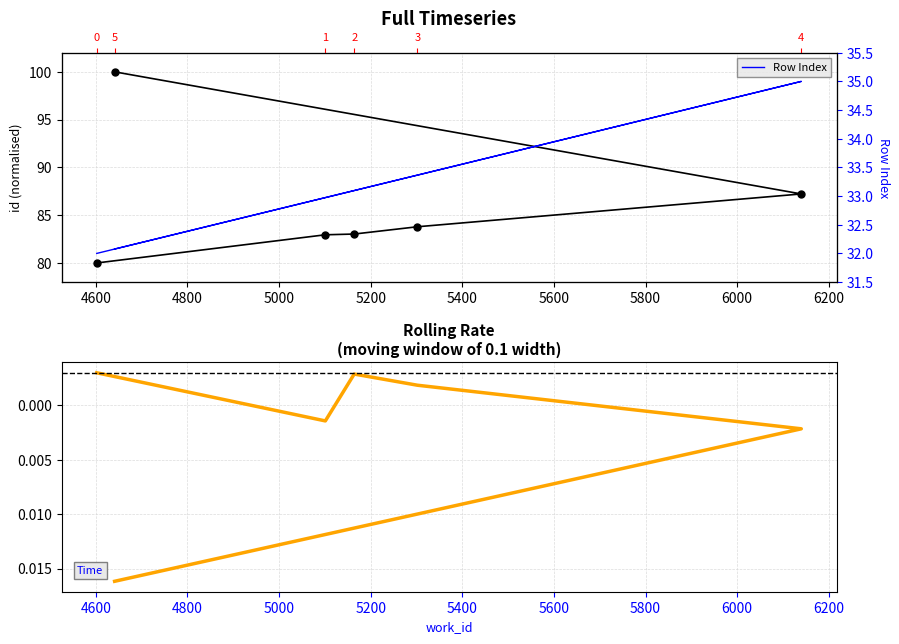

Is the value of Row Index at 4800 greater than the value of id at 4600?

No